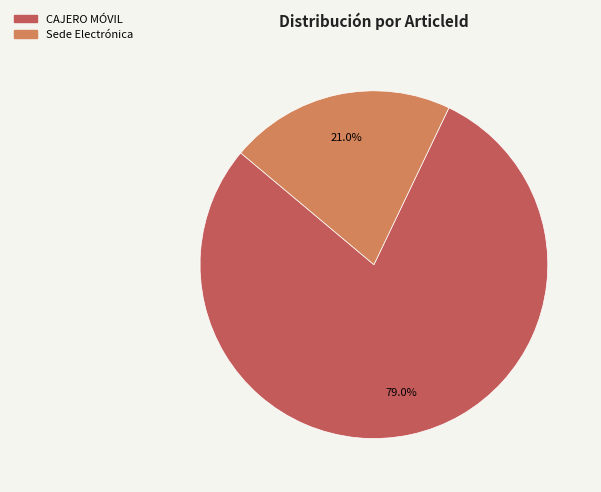

True or false: Sede Electrónica accounts for 21% of the total.

True